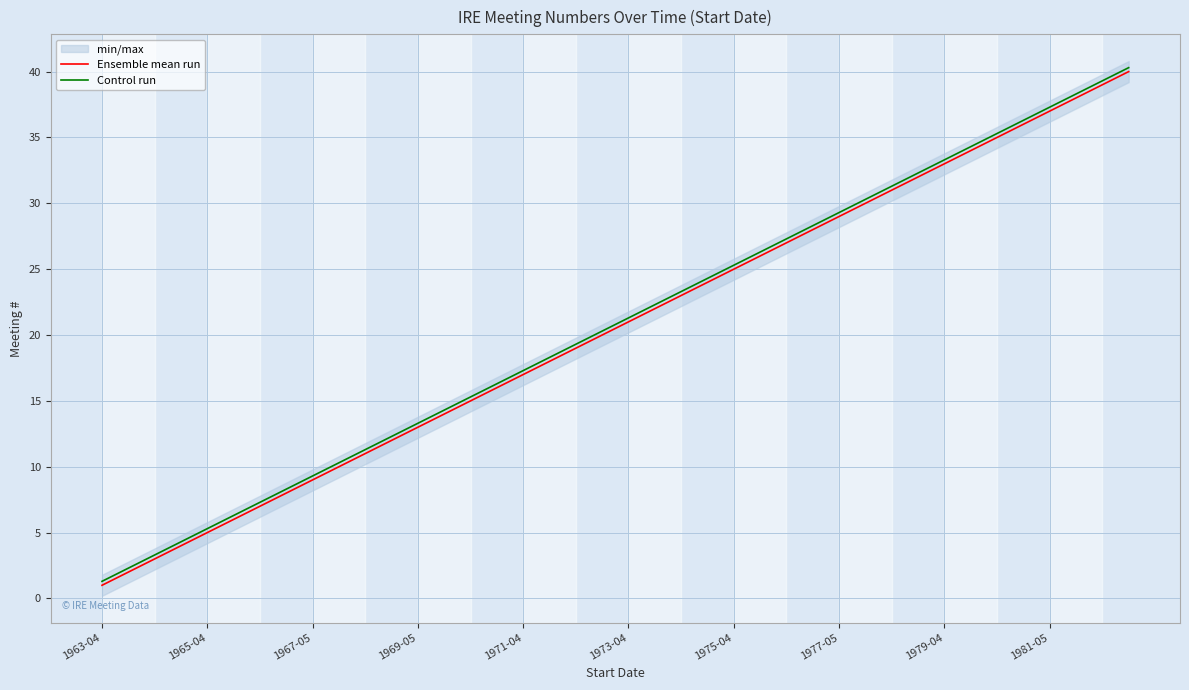

True or false: Control run and Ensemble mean run cross at least once.

False